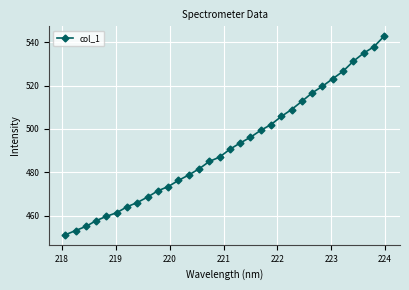

True or false: the data has more than 2 interior local peaks.

False